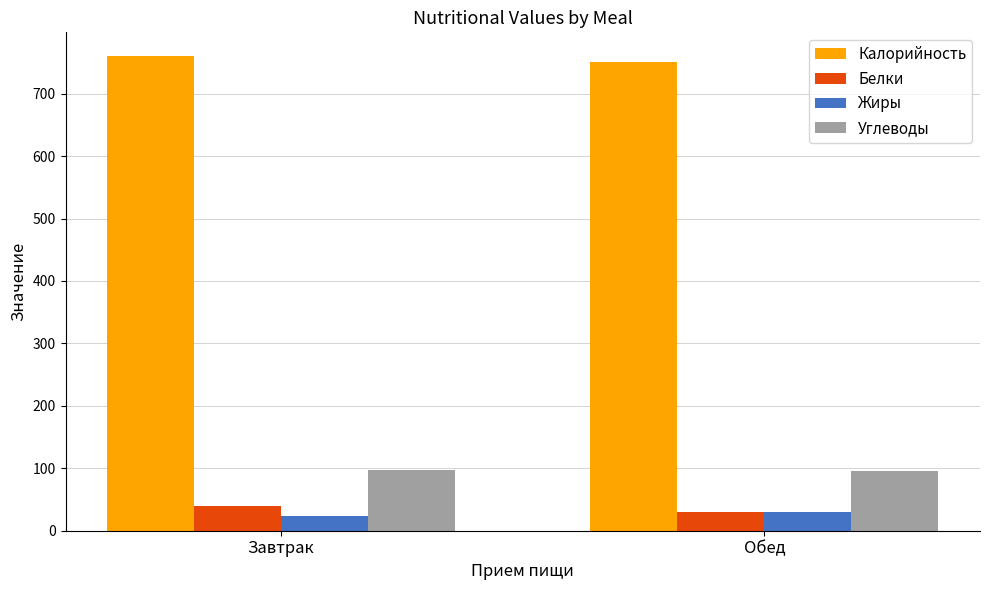

How many values in the Жиры series are below 29?

1